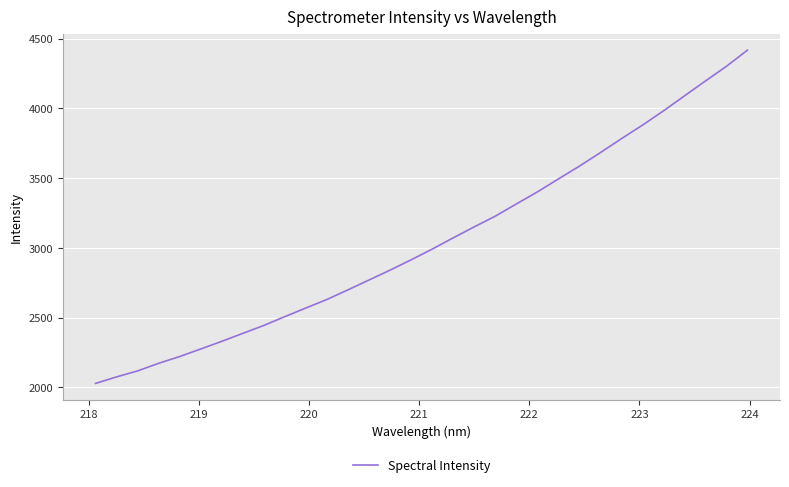

What is the minimum value shown in the chart?

2029.0